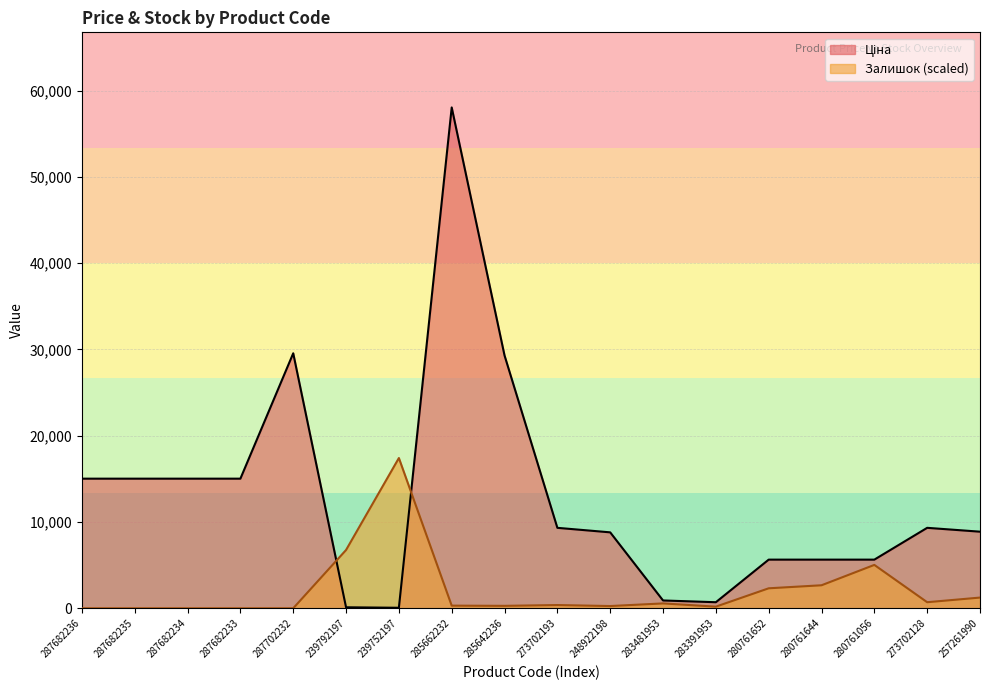

Where is Ціна nearest to the value 29046?

285642236